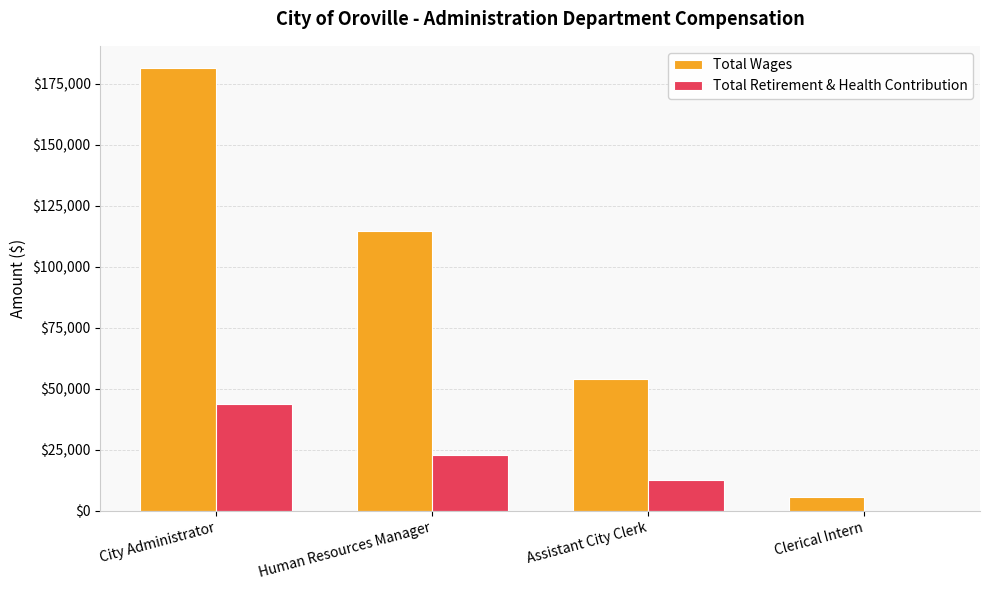

Count the number of data series in this chart.

2